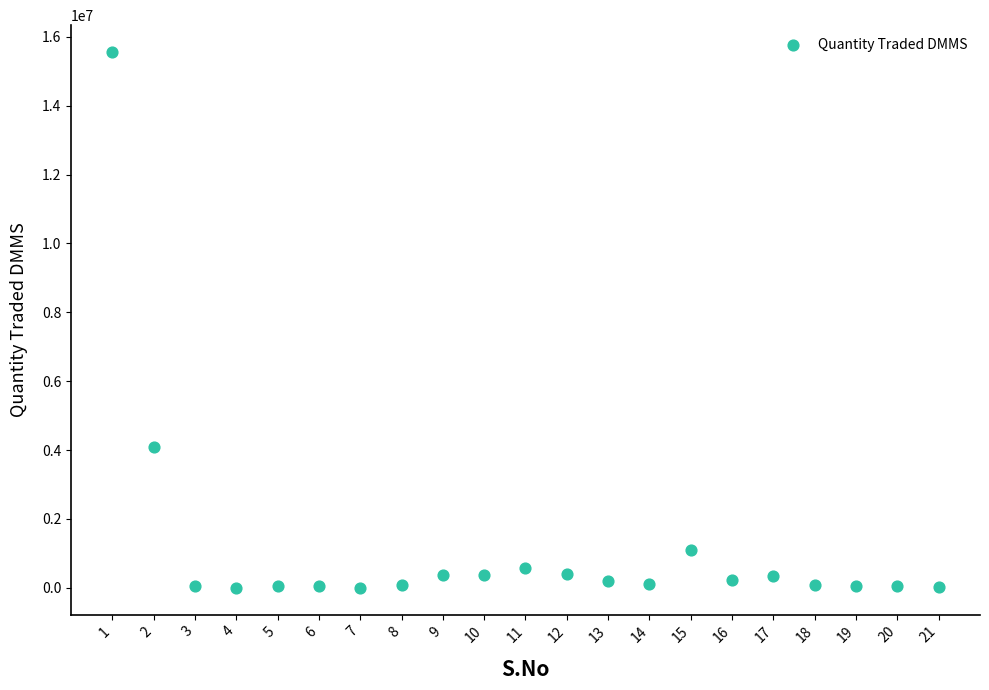

What Y value in the scatter plot is closest to 7781274?

4103737.2